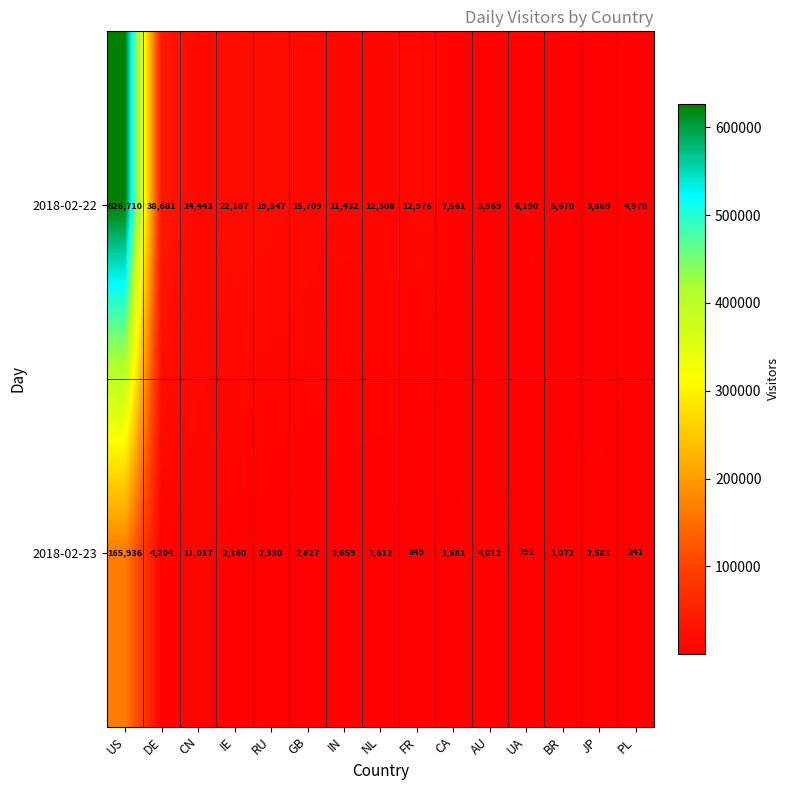

List the series in order of their peak value, highest first.

2018-02-22, 2018-02-23